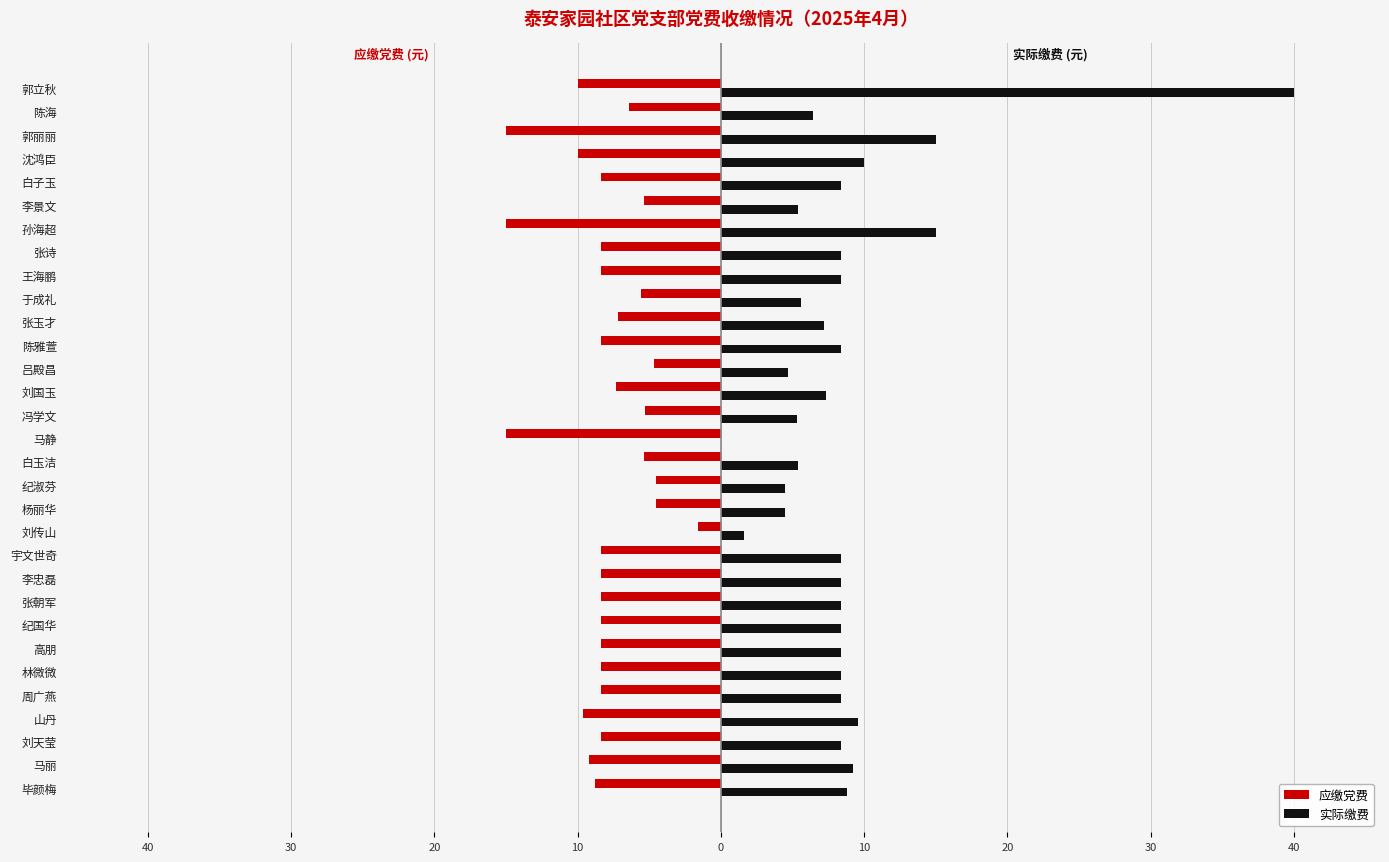

What are all the series names shown in the legend?

应缴党费, 实际缴费